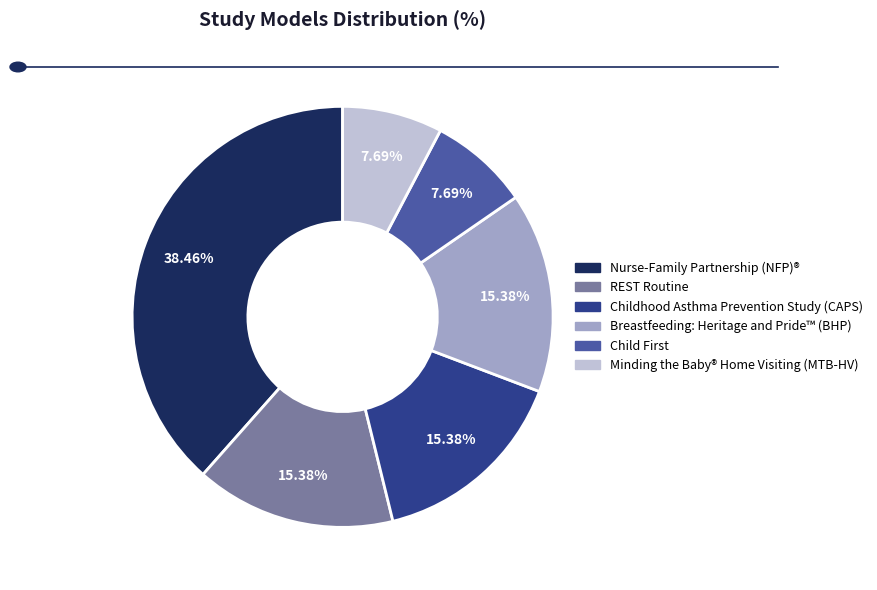

To the nearest percent, what is the difference between the Childhood Asthma Prevention Study (CAPS) and Nurse-Family Partnership (NFP)® slice percentages?

23%